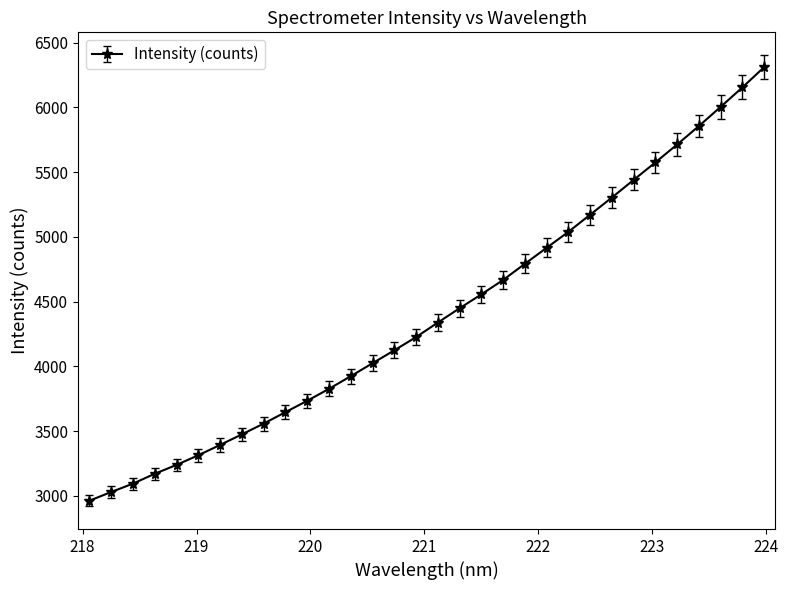

What is the value of the 6th point from the left?

3314.0